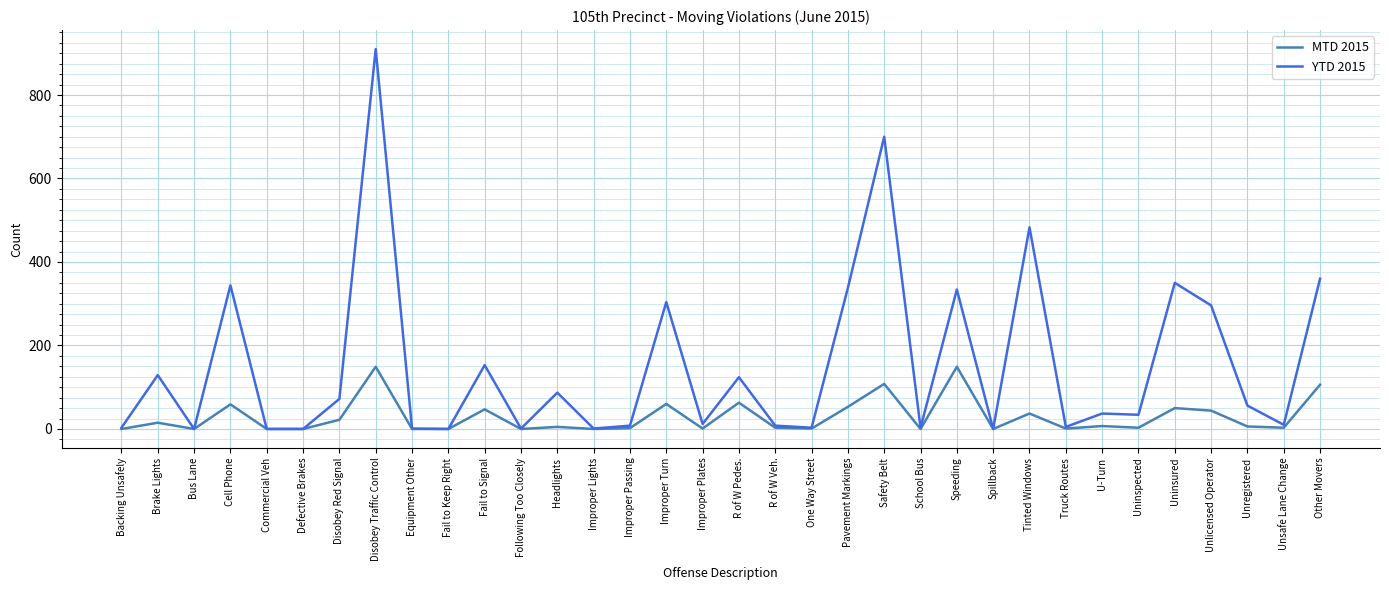

Which category has the highest value across all series?

Disobey Traffic Control